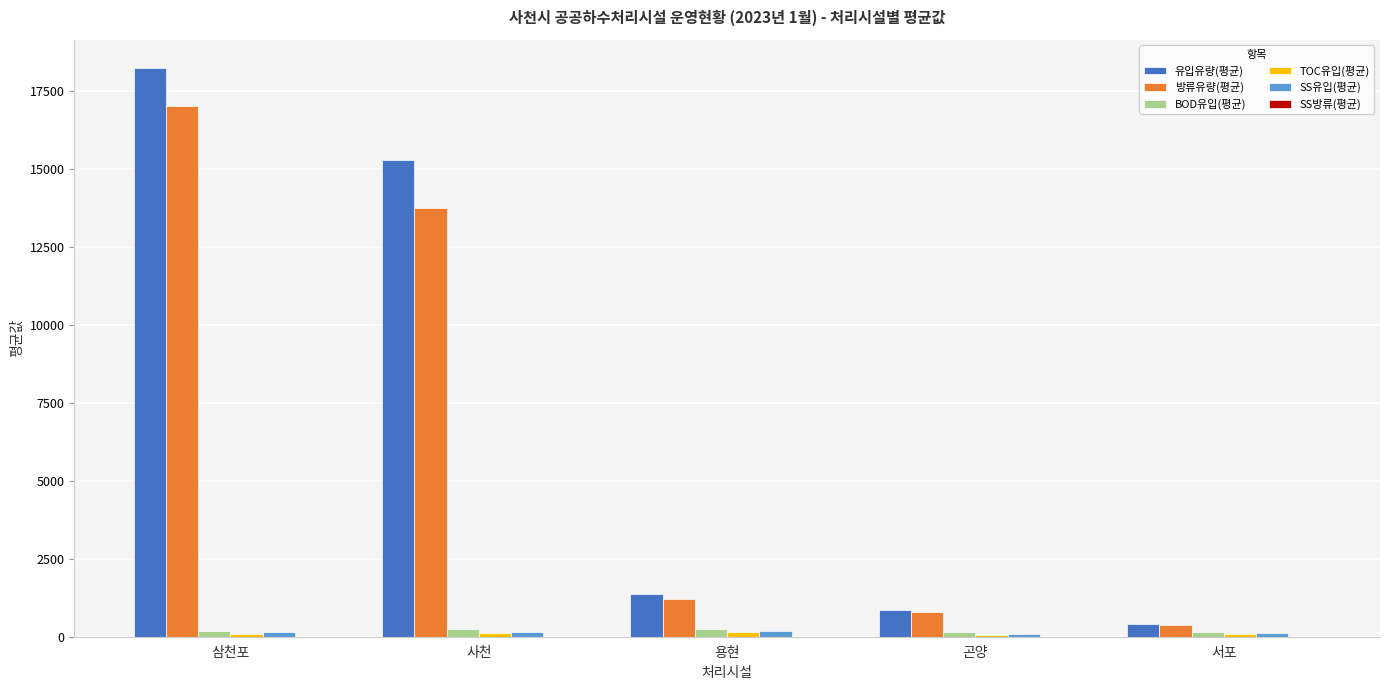

Between 삼천포 and 곤양, which series saw the biggest shift?

유입유량(평균)